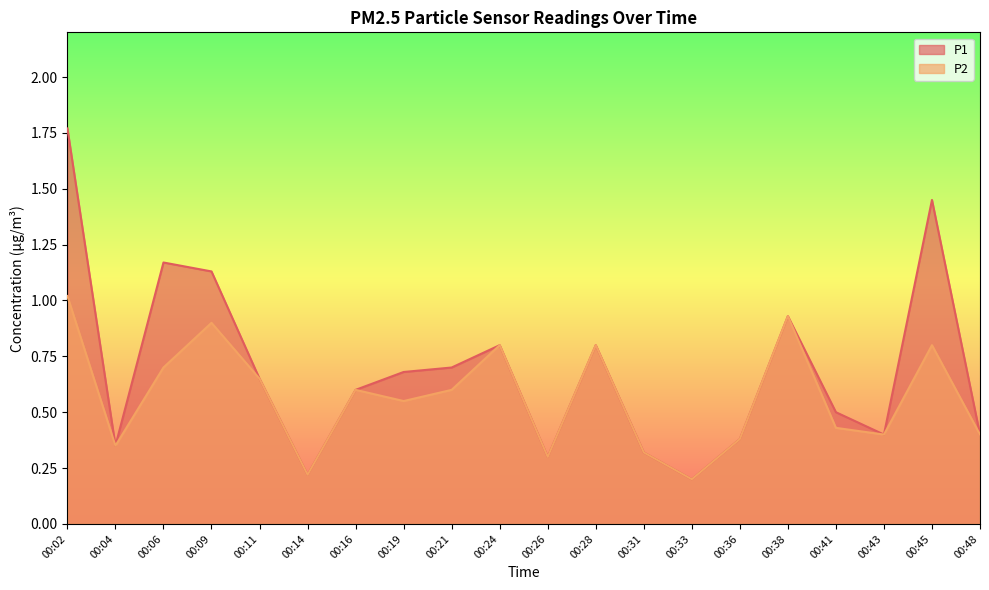

Read the P2 value at 00:31.

0.3